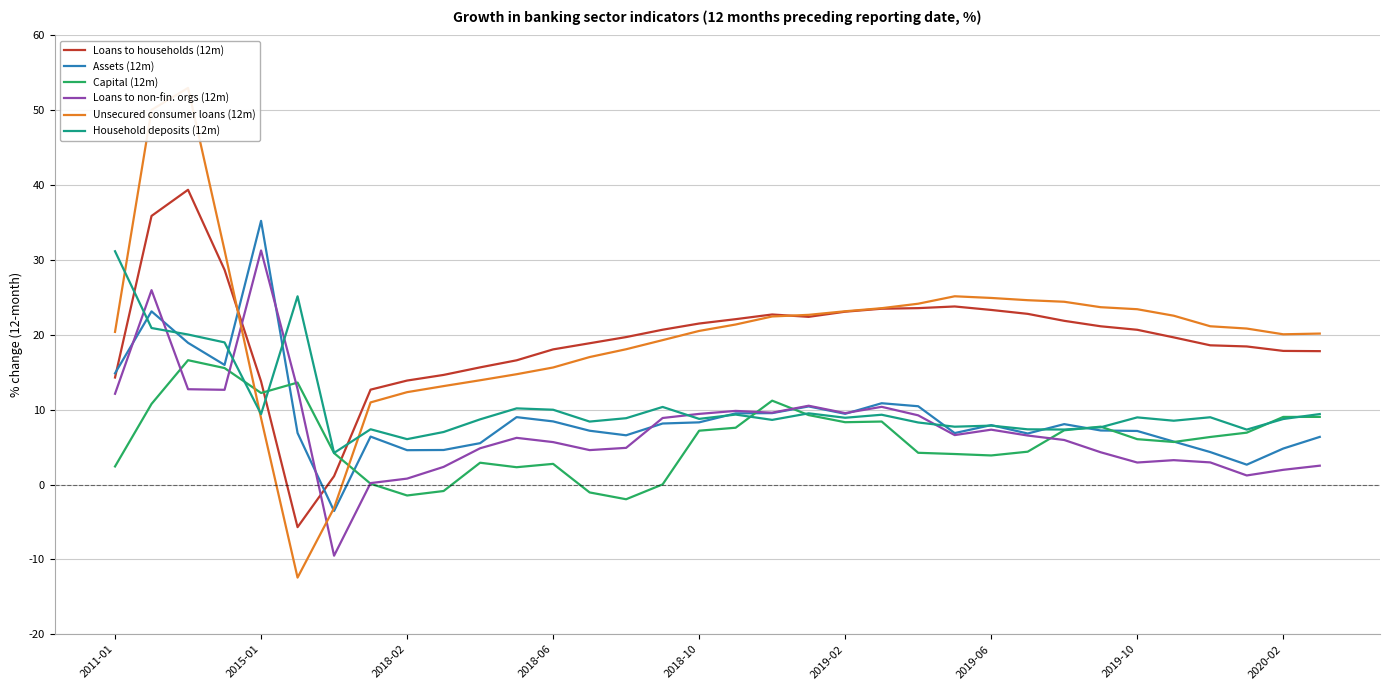

The Loans to households (12m) series shows 3.7 at 2020-02. True or false?

False